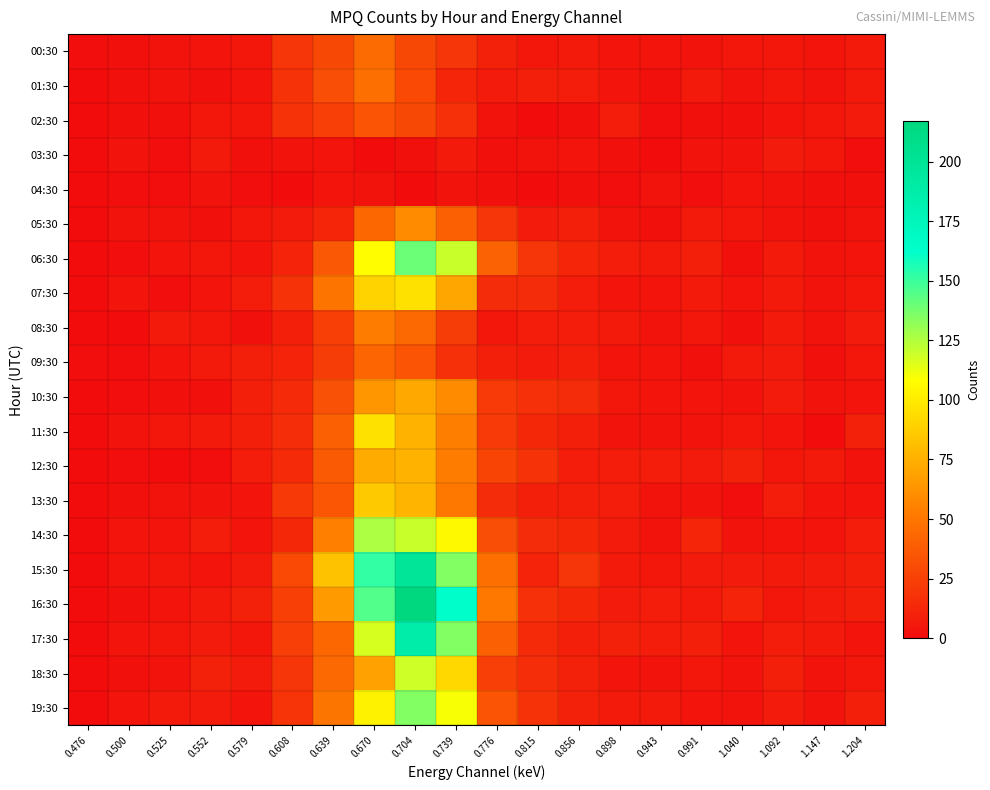

Which has a higher value, 1.147 or 1.204?

1.204